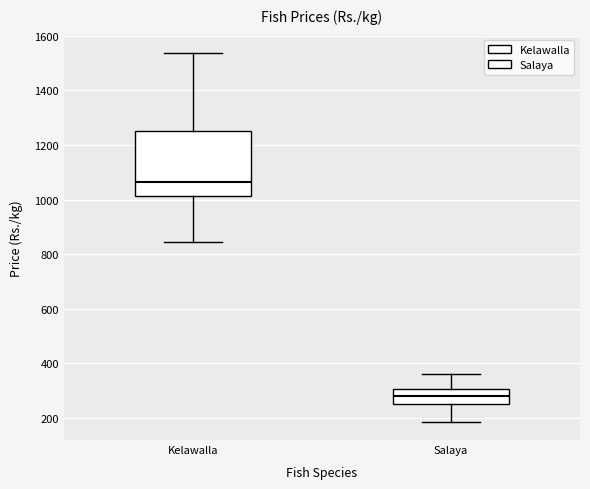

Reading left to right, transcribe this box plot: for each box, give where its median line is, the range the box spans, and where its two whiskers end, as read against the y-axis. The values are not printed on the chart, so give them approximately, as read against the axis.

Kelawalla: median 1060, box 1020 to 1260, whiskers 840 to 1540
Salaya: median 280, box 260 to 300, whiskers 180 to 360